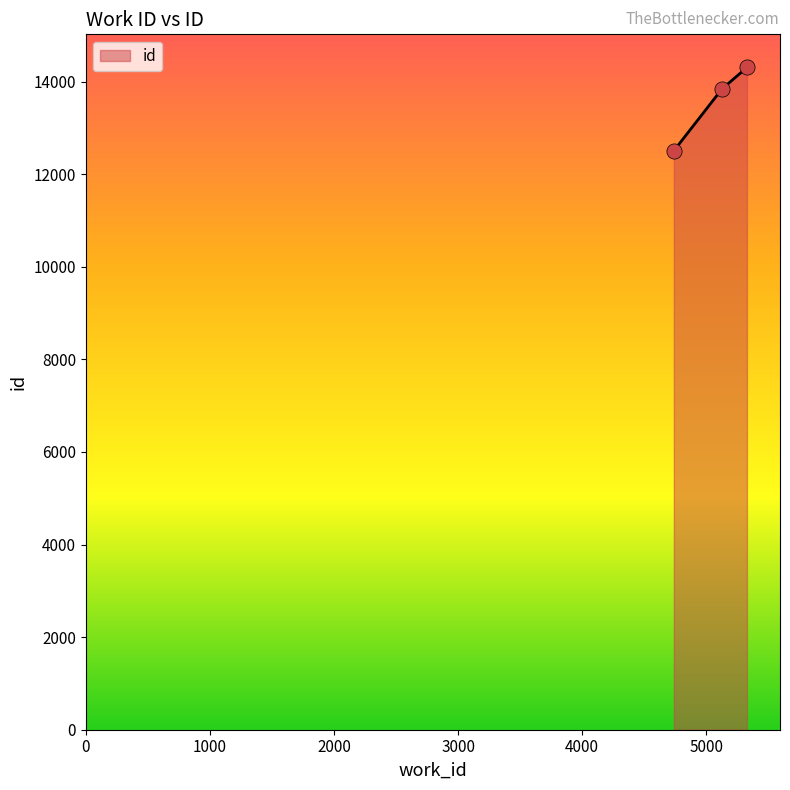

What is the smallest value displayed?

12505